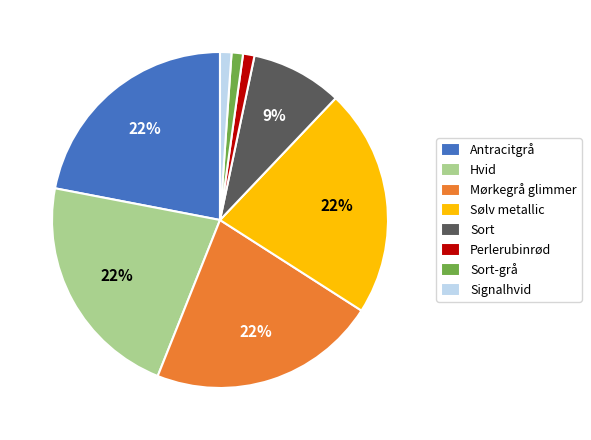

Is there a majority slice in this chart?

No